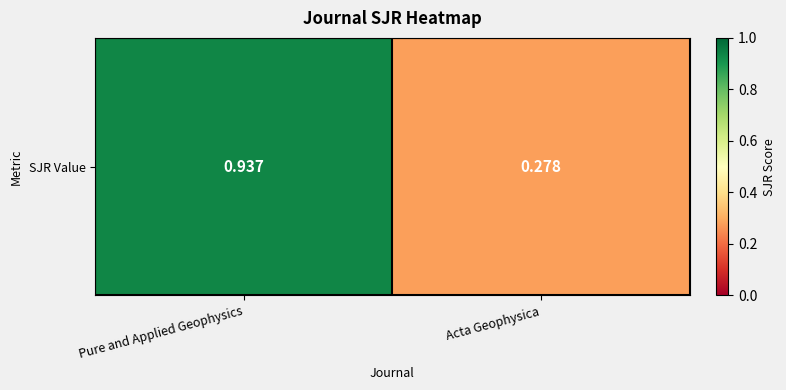

True or false: the data shows 0.9 at Pure and Applied Geophysics.

True